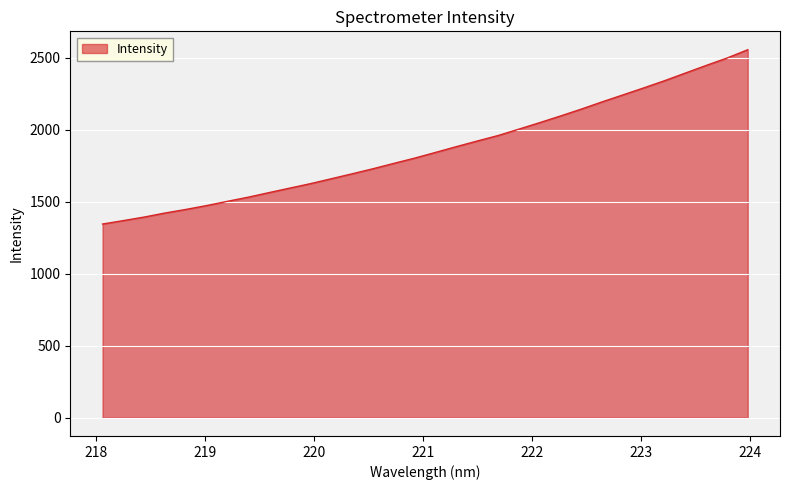

How many lines are shown in the chart?

1